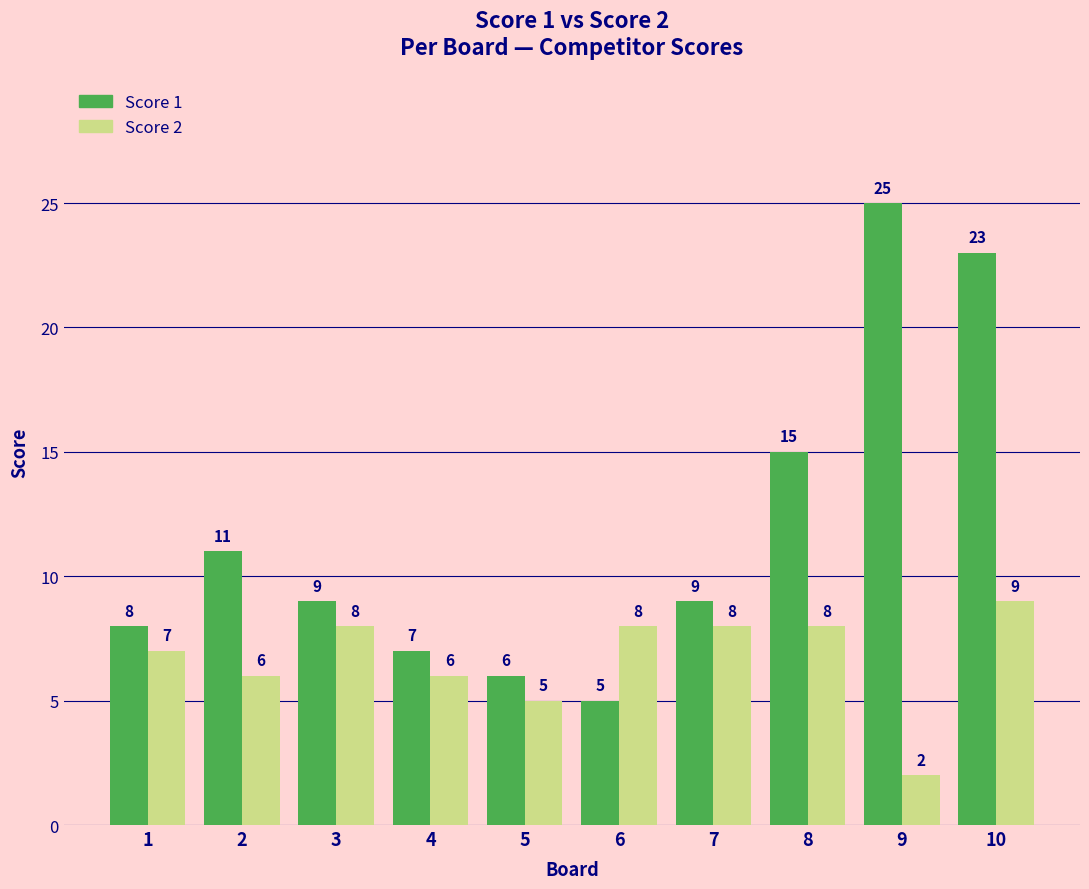

At 1, list the series in order from smallest to largest.

Score 2, Score 1